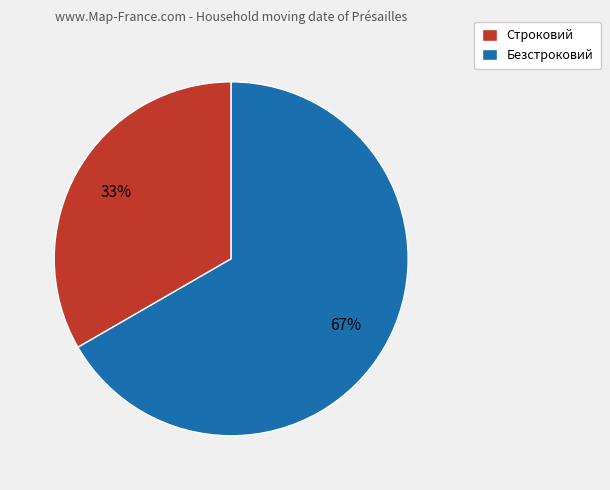

Does Строковий account for over 50% of the chart?

No